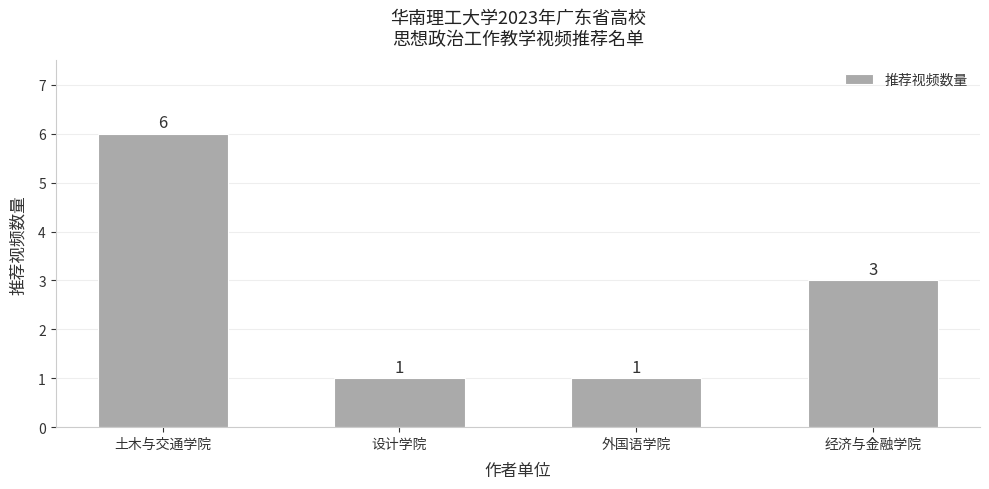

What position from the right is 经济与金融学院?

1